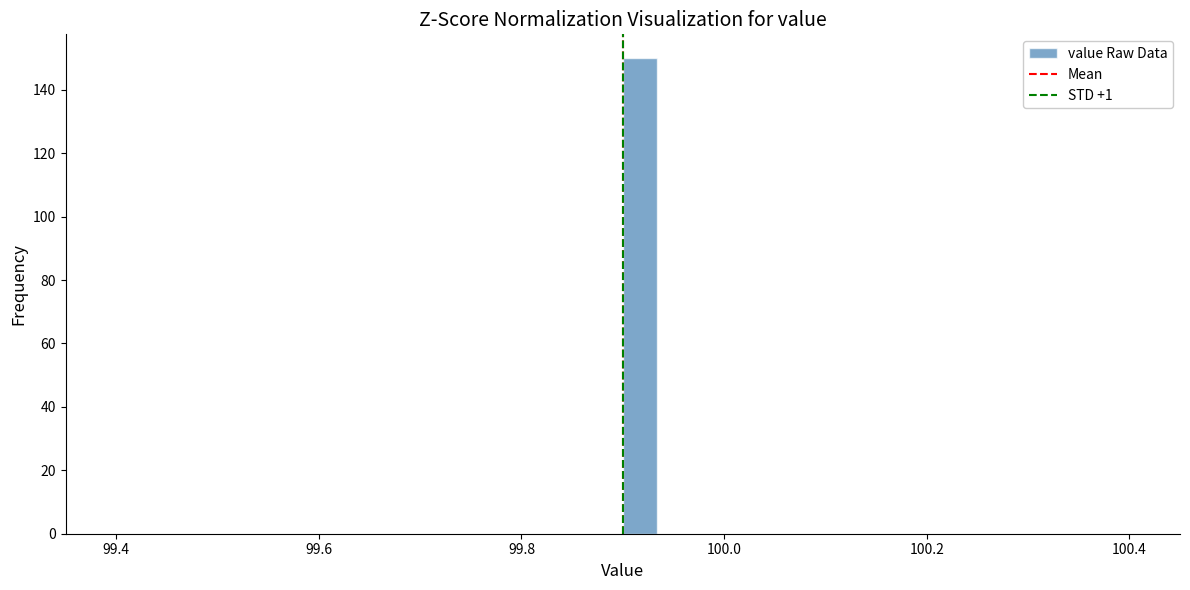

Read against the x-axis, roughly where is the centre of the tallest bar?

99.92